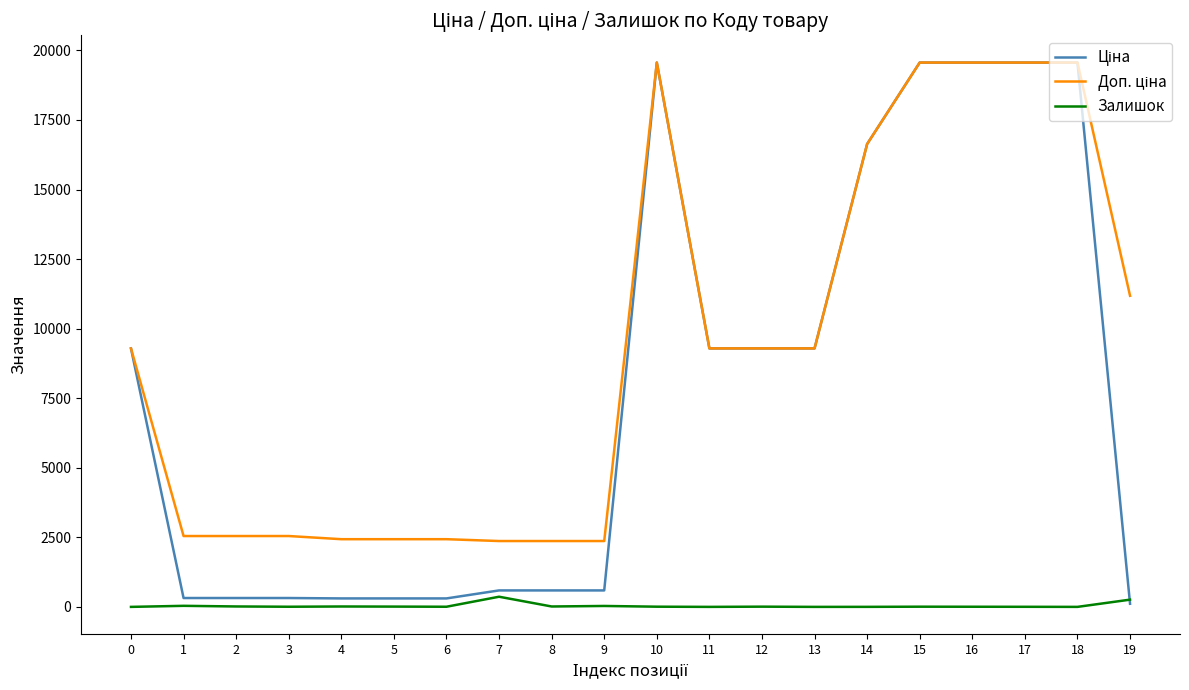

True or false: Ціна has more than 1 points higher than both neighbors.

False